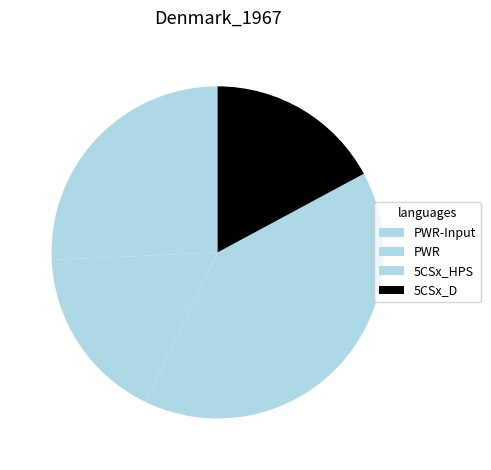

What is the largest slice in the pie chart?

5CSx_HPS